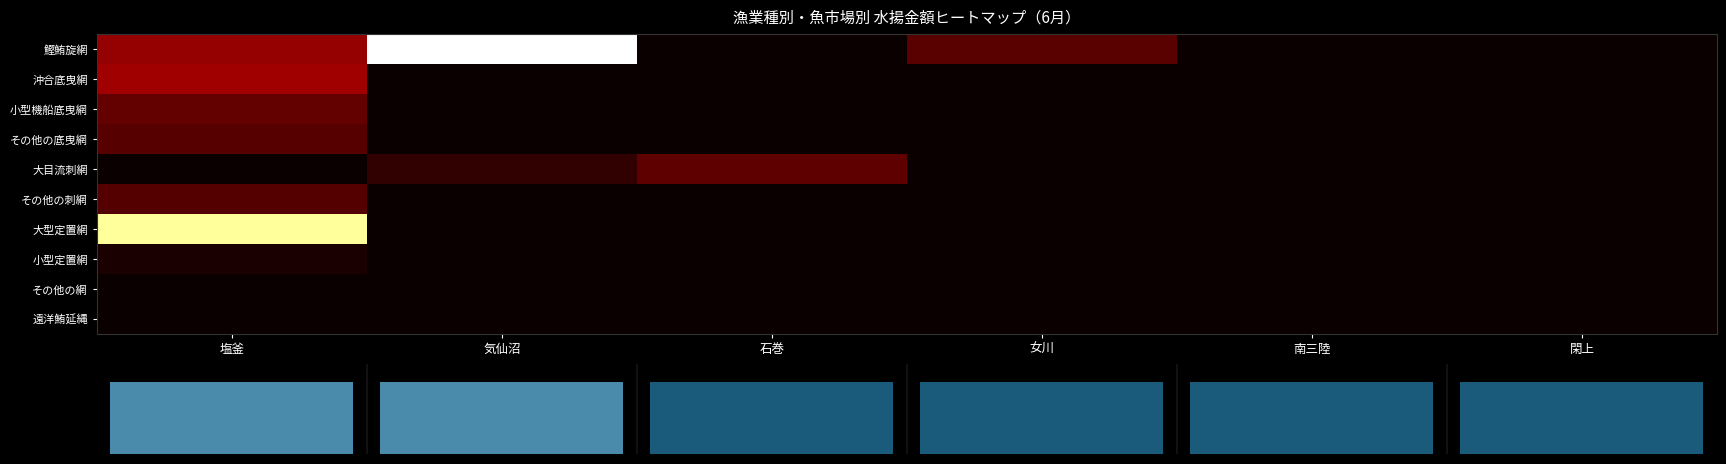

Count the number of data series in this chart.

10